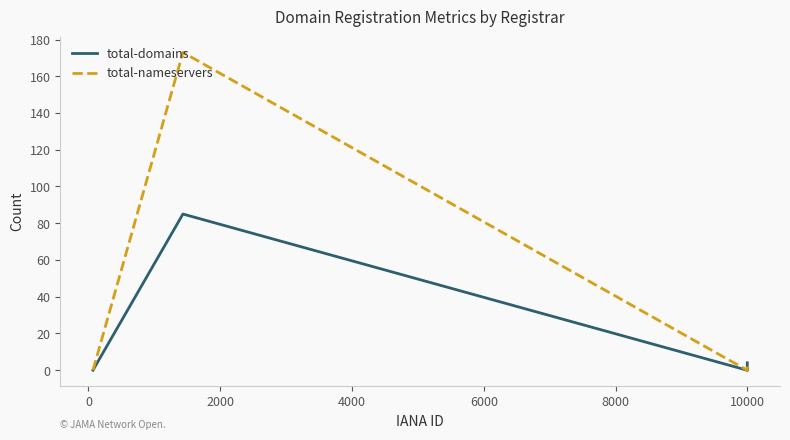

How many lines are shown in the chart?

2